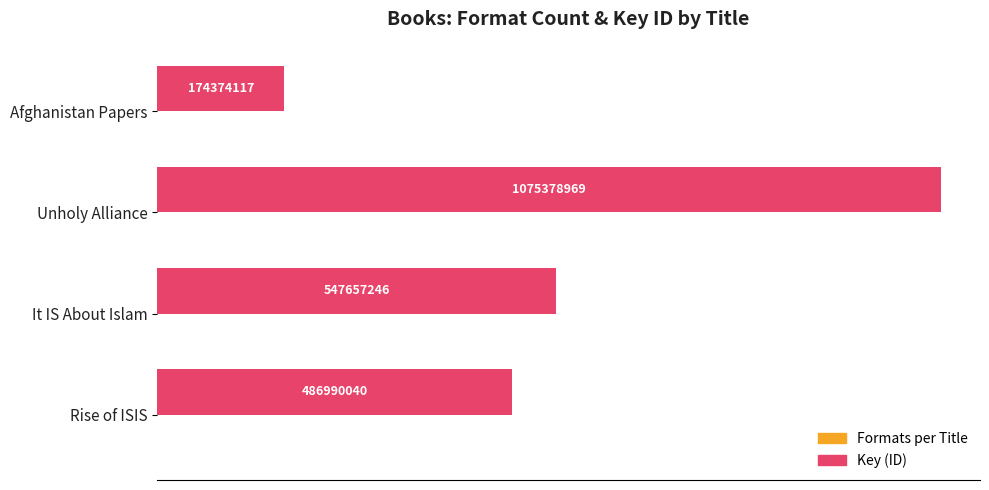

Which series has the largest range (max minus min)?

Key (ID)